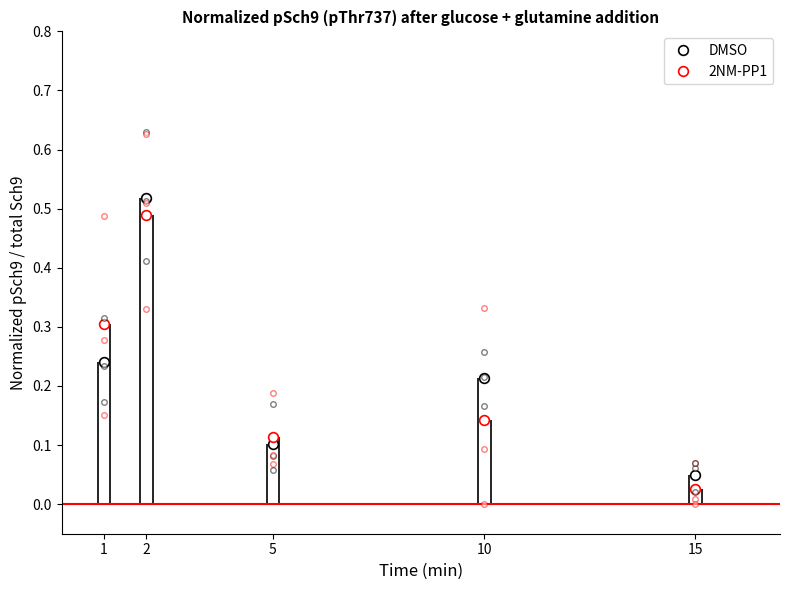

Which series has the largest range (max minus min)?

DMSO